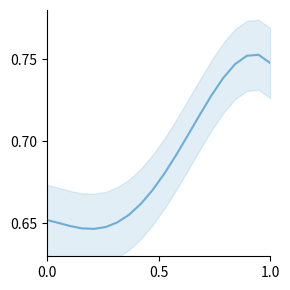

Count the values in the range 0 to 1.

20